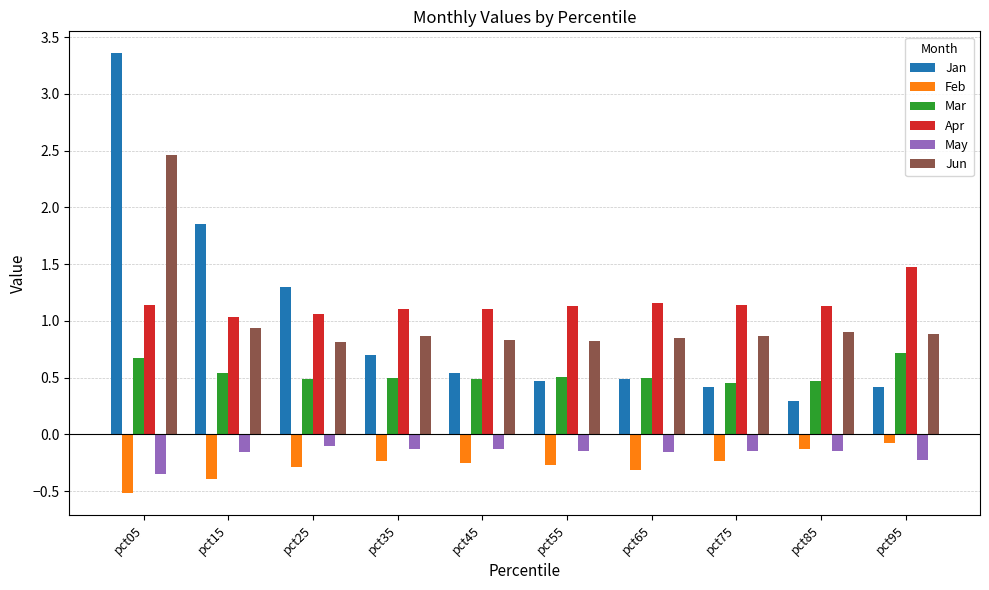

Where is Jun nearest to the value 1?

pct15